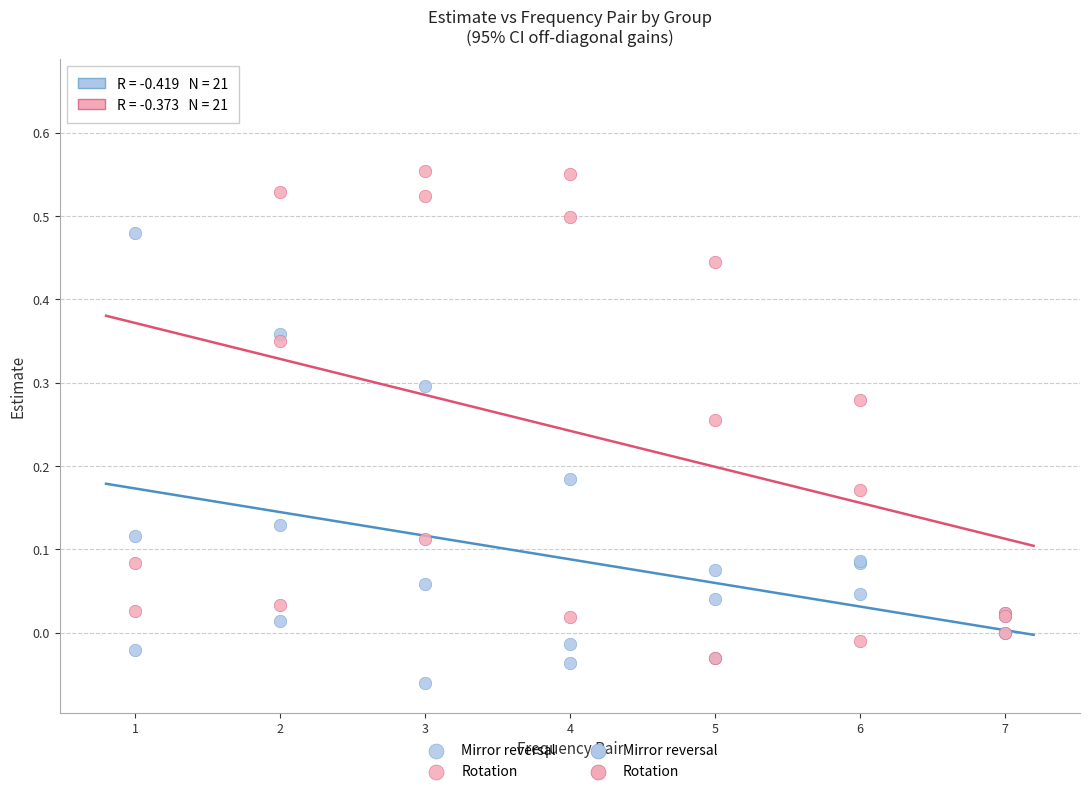

Which series reaches the minimum Y coordinate?

Mirror reversal